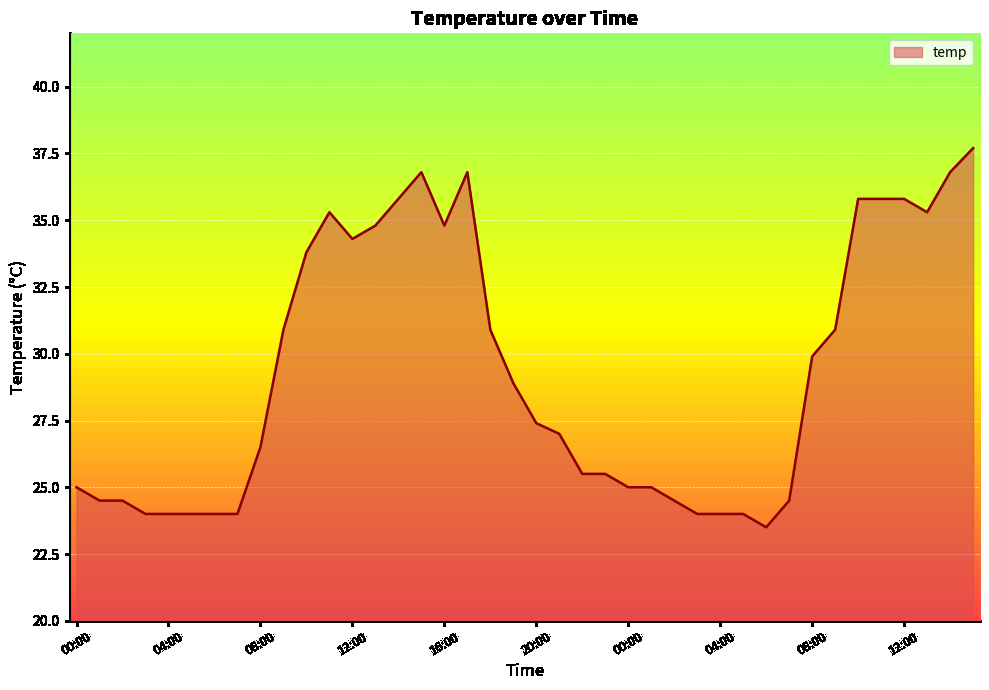

What is the difference between the maximum and minimum values?

14.2